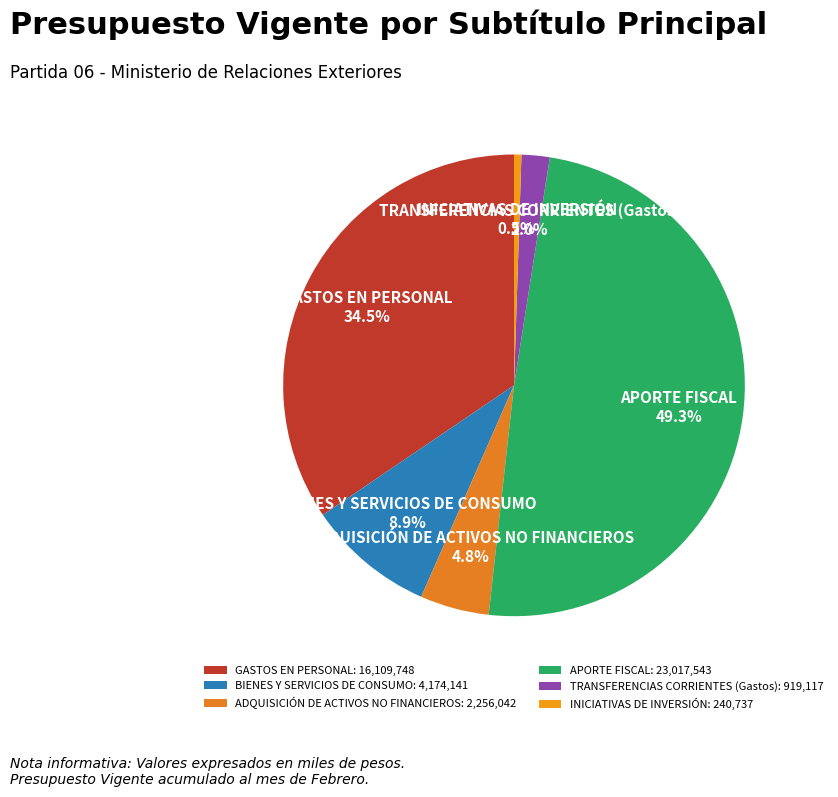

Which category has the smallest portion of the pie?

INICIATIVAS DE INVERSIÓN